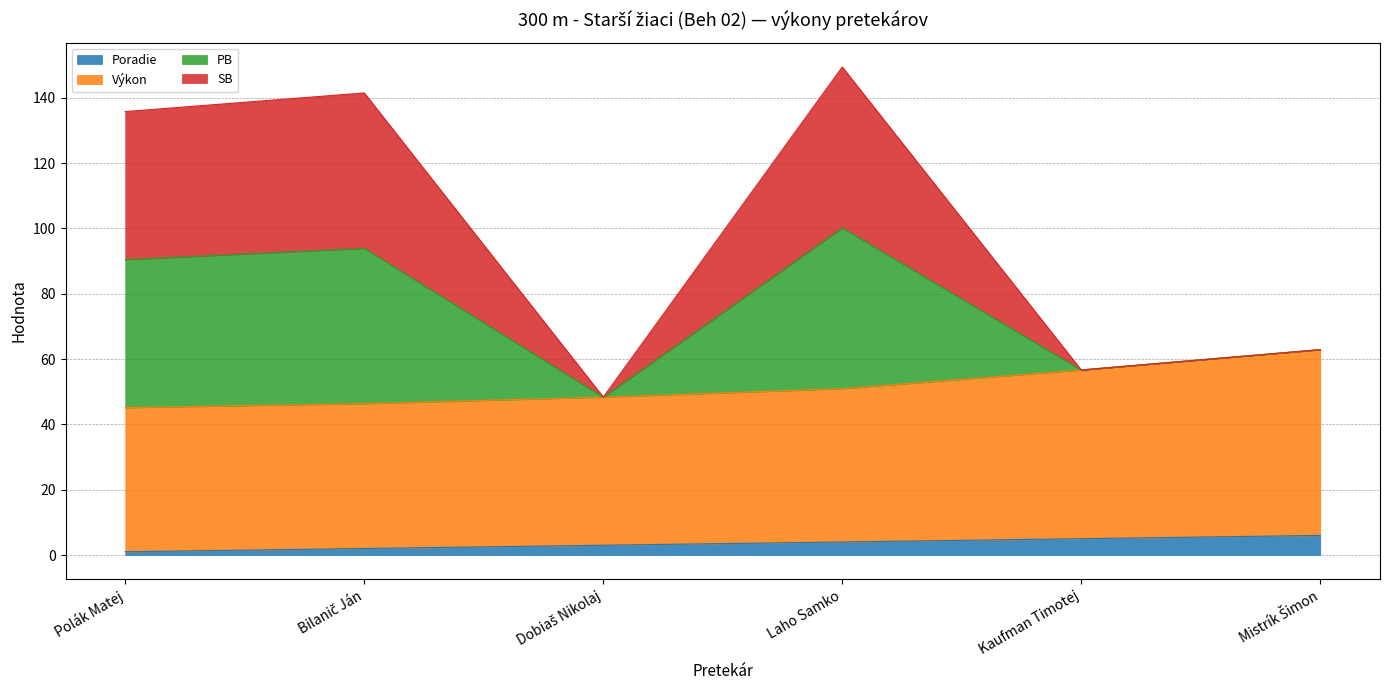

Does the chart have visible grid lines?

Yes